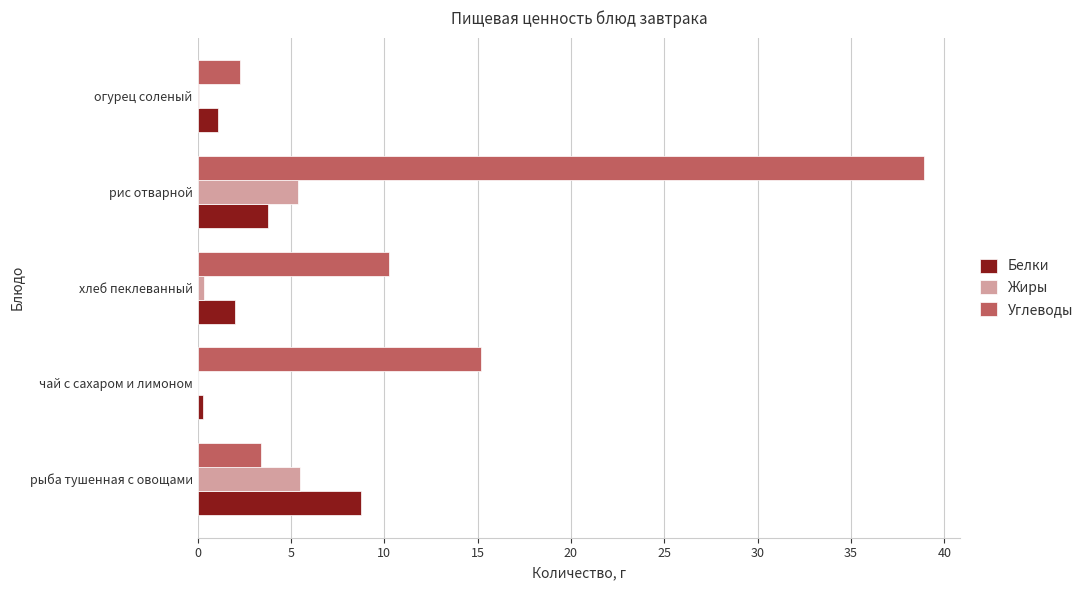

How many series are shown in this chart?

3